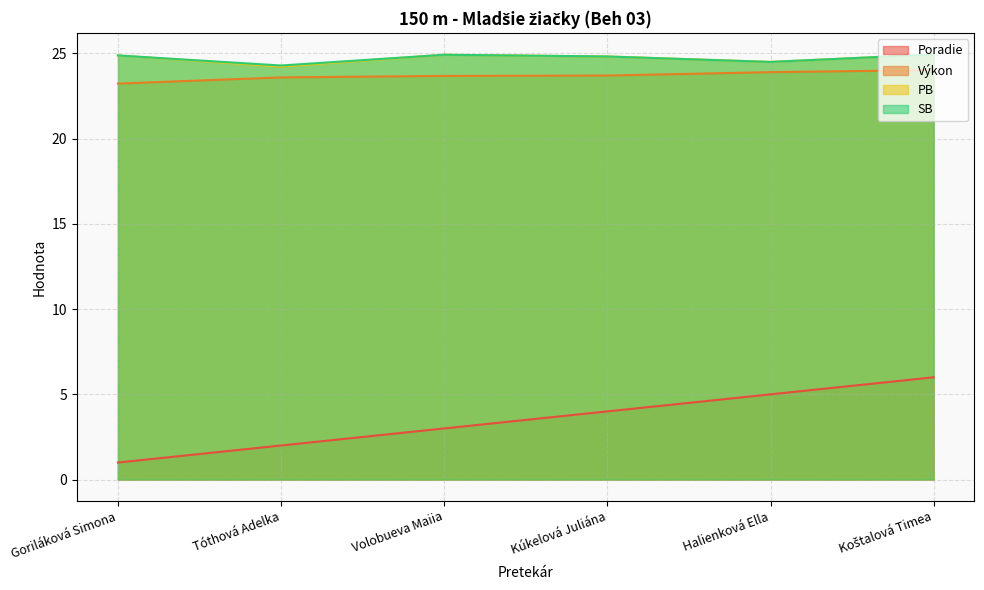

How many distinct data groups are displayed?

4